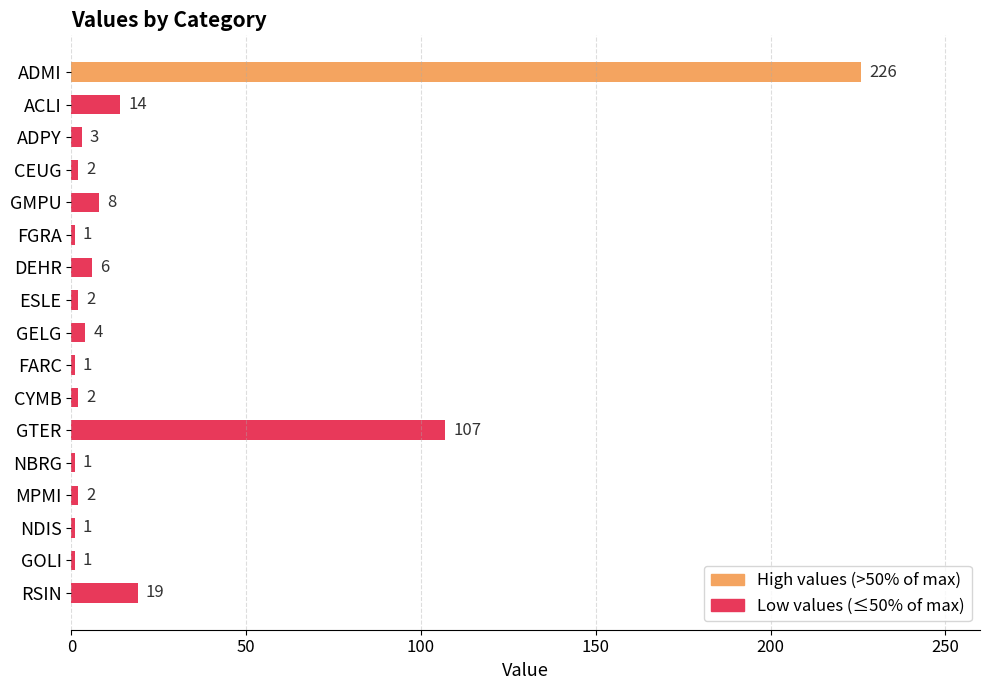

What is the average value?

24